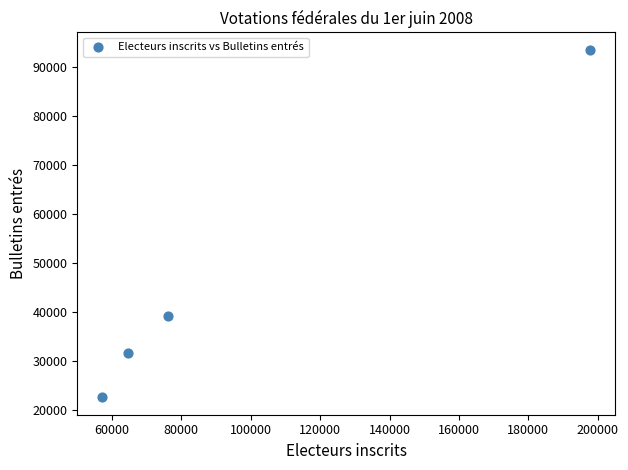

What Y value in the scatter plot is closest to 58029?

39150